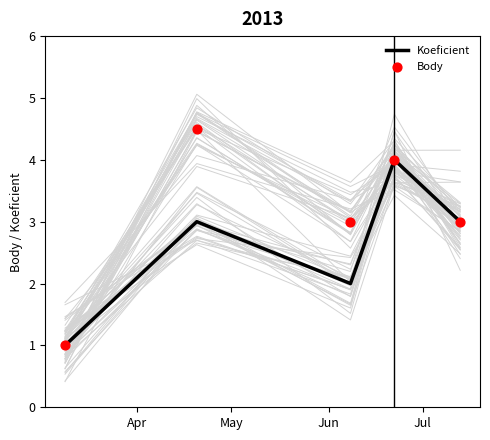

What is the highest value of the Koeficient series?

4